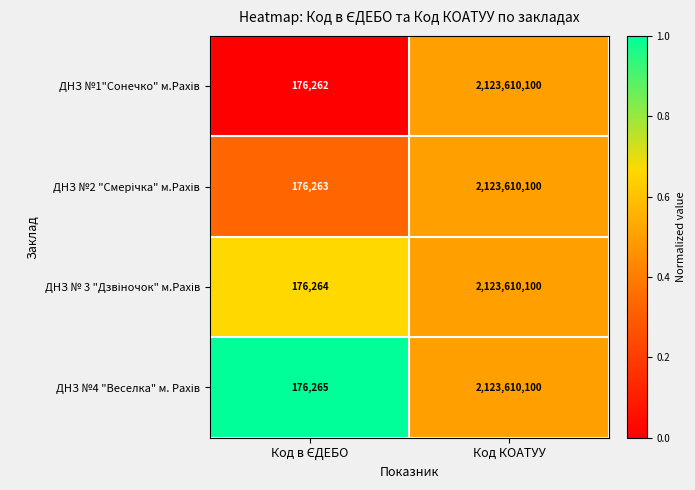

At which category is the sum across all series the highest?

Код КОАТУУ